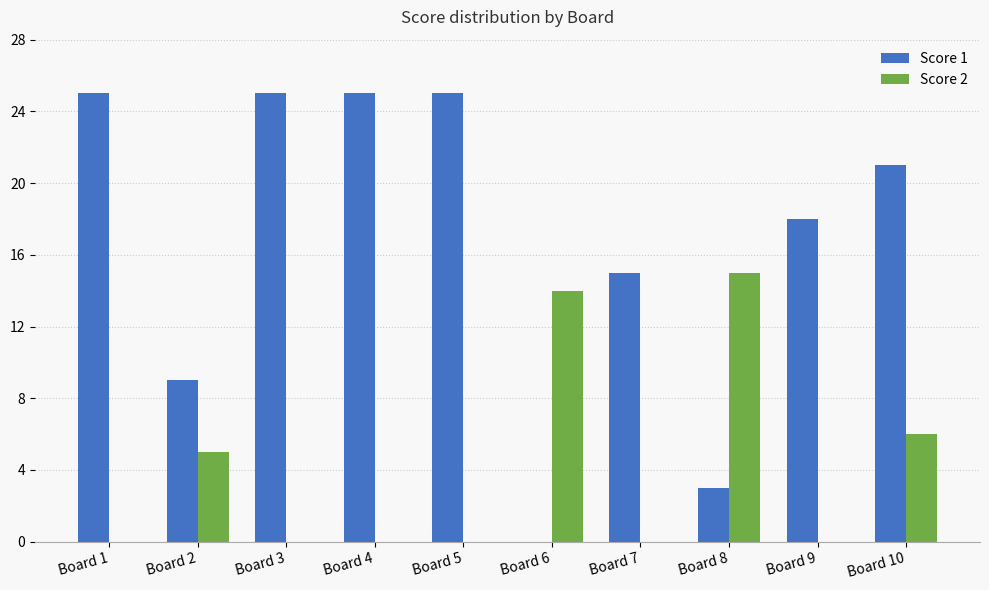

How many groups of bars are there?

10